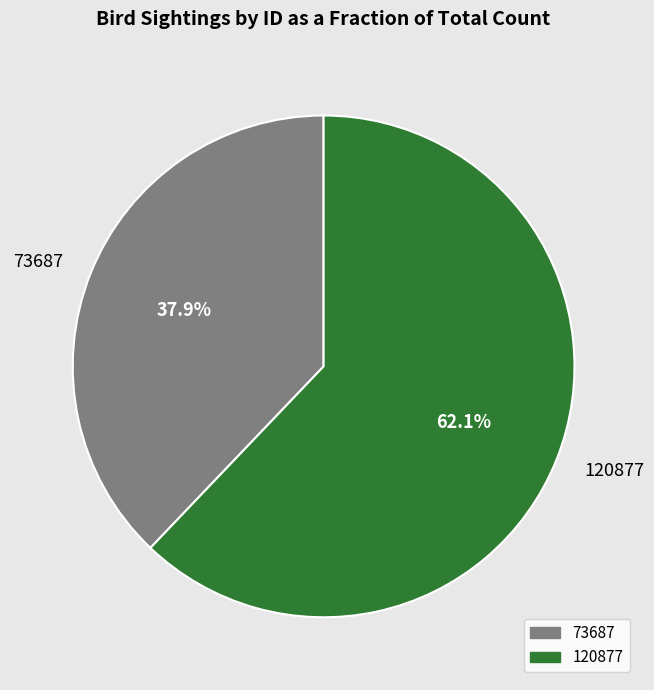

How many slices are in this pie chart?

2